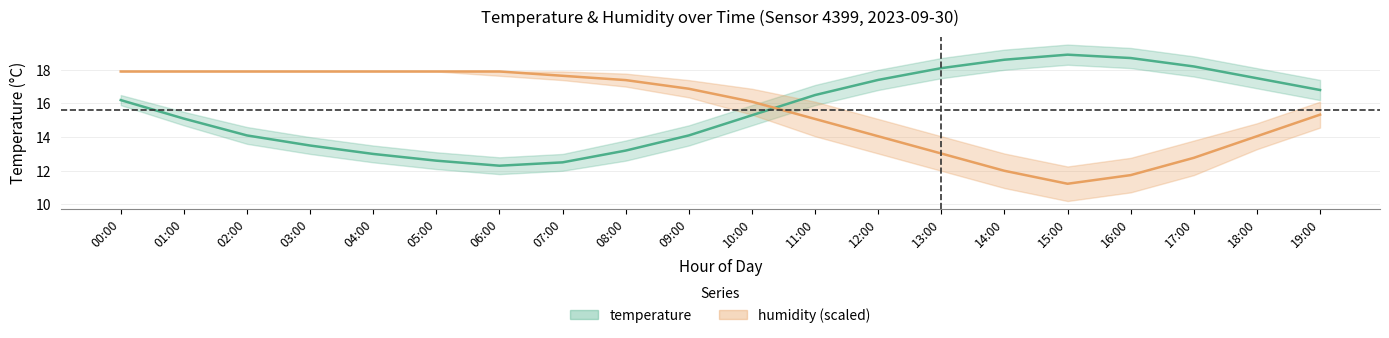

How many series are shown in this chart?

2